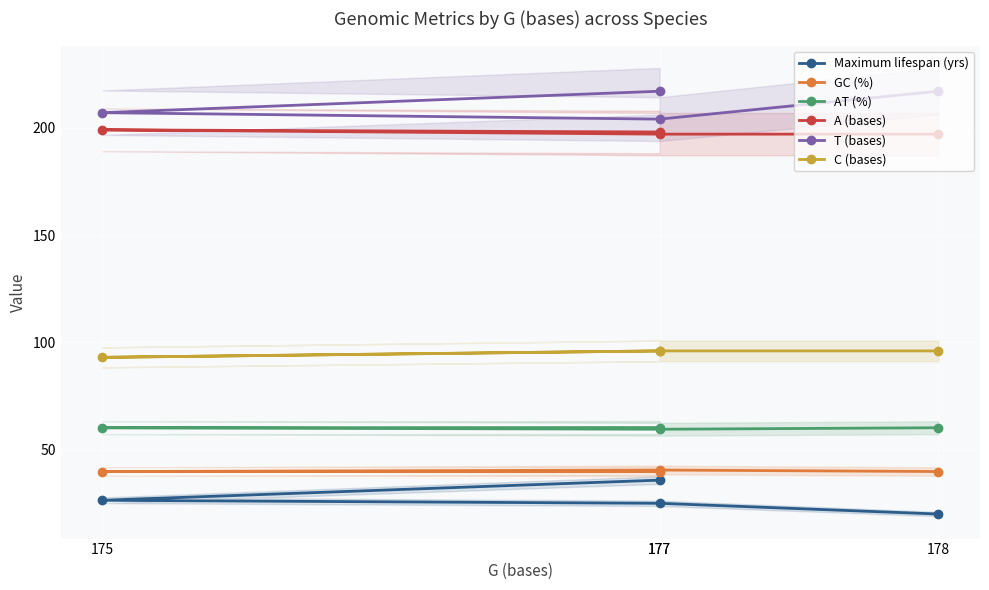

The value of AT (%) at 177 is 34.3. True or false?

False